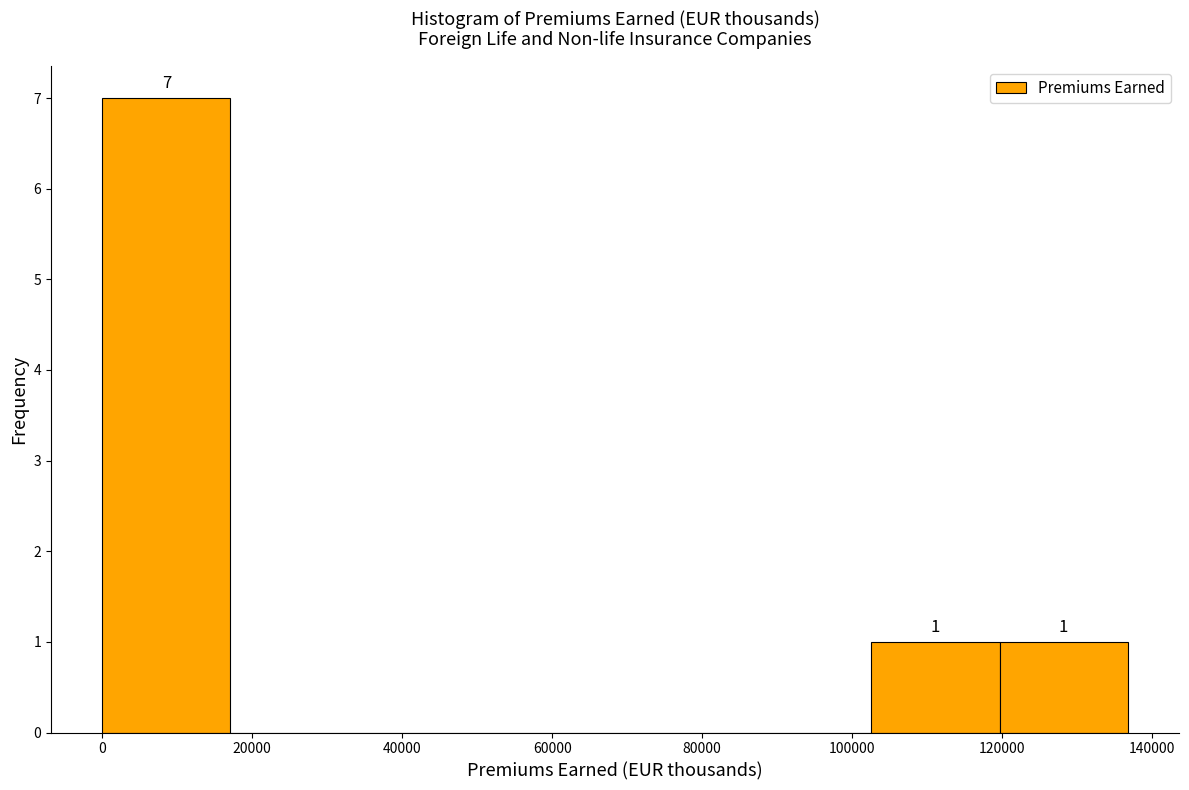

Over which range of the x-axis is the bar tallest?

0 to 18000